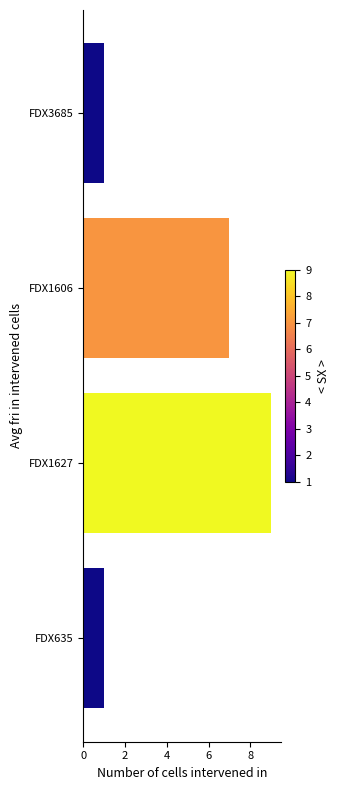

Reading left to right, extract all data points from this chart.

1	9	7	1